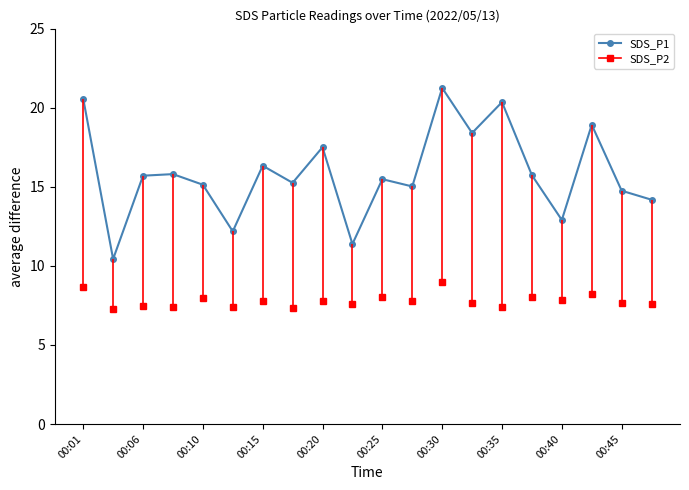

Is this an area chart (filled region under the line)?

No